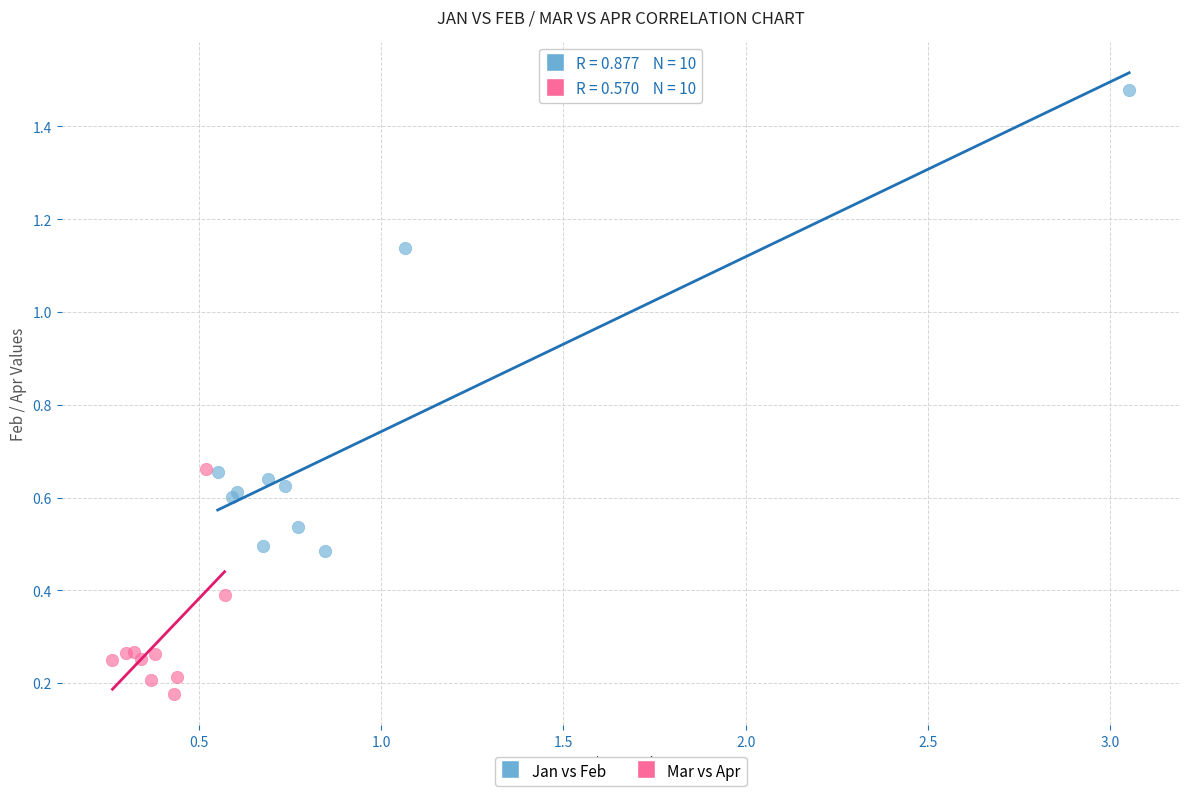

Which series reaches the maximum Y coordinate?

Jan vs Feb